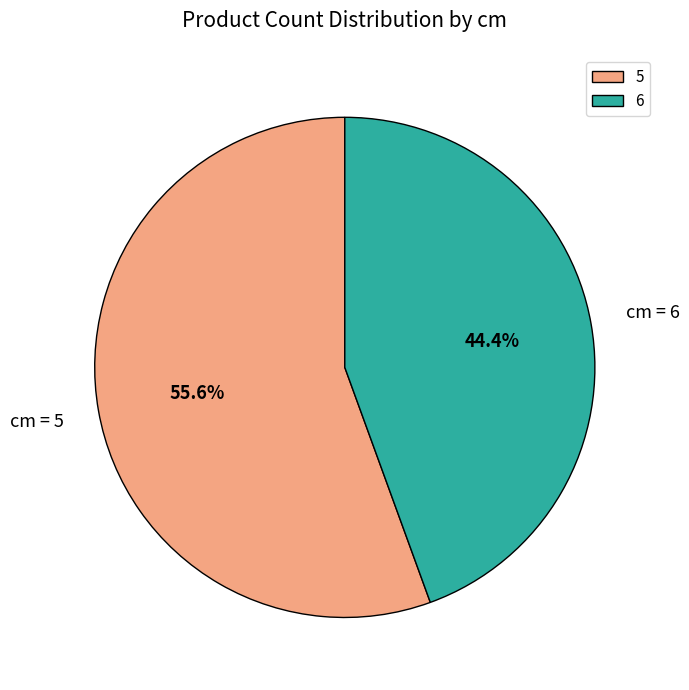

Which category has the biggest portion of the pie?

5